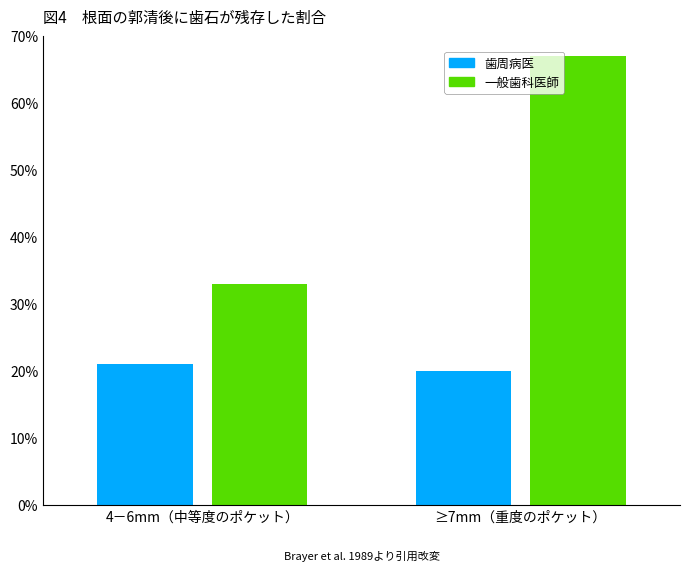

Rank the series by their maximum value, from lowest to highest.

歯周病医, 一般歯科医師